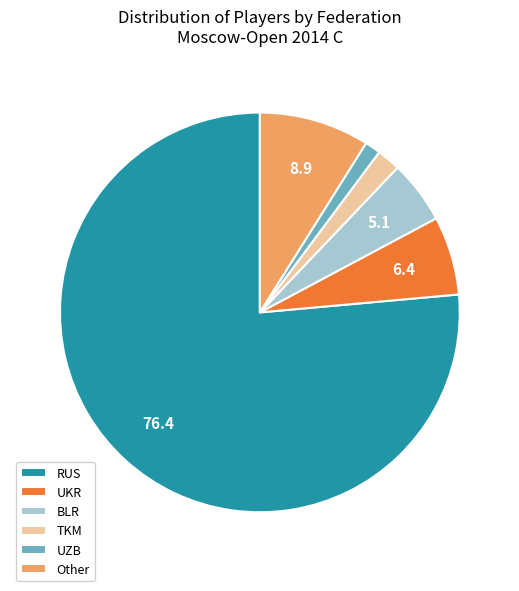

Which slice is the largest?

RUS